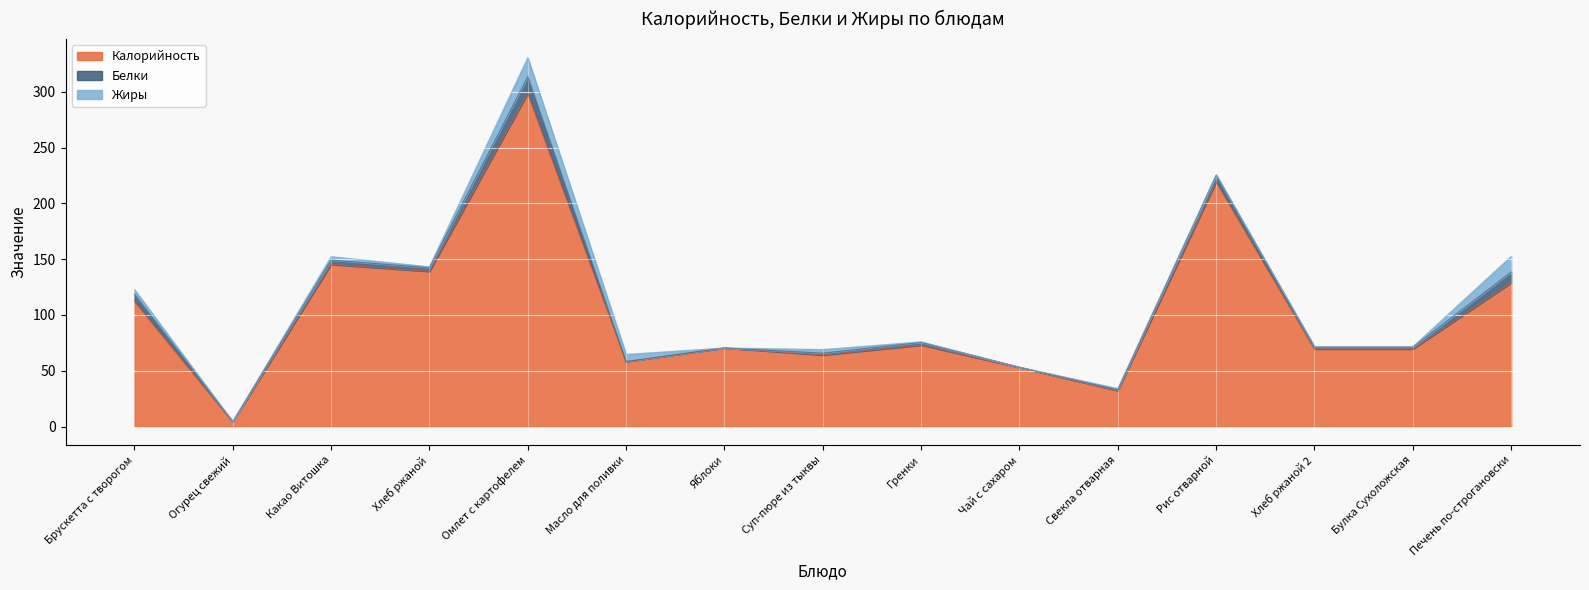

At which category does Калорийность reach its first local peak?

Какао Витошка